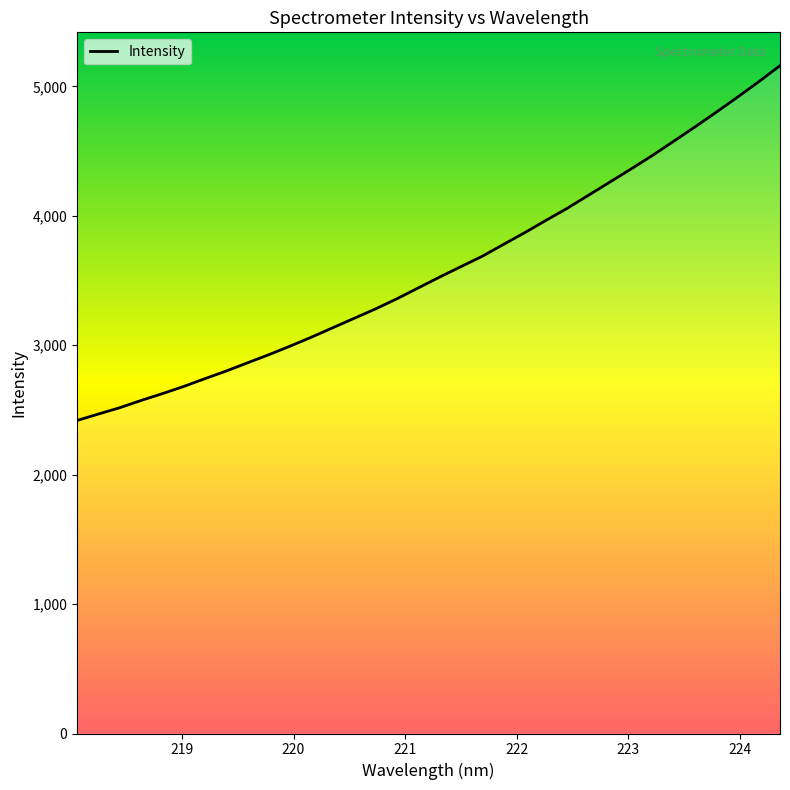

What is the smallest value displayed?

2419.0